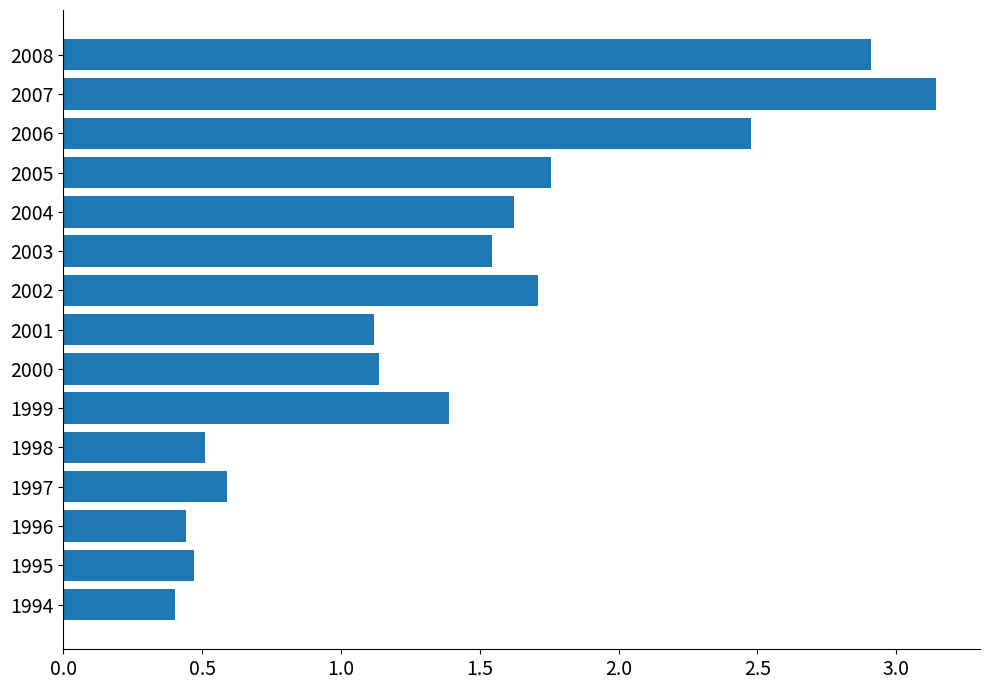

At which category does the chart reach its peak across all series?

2007